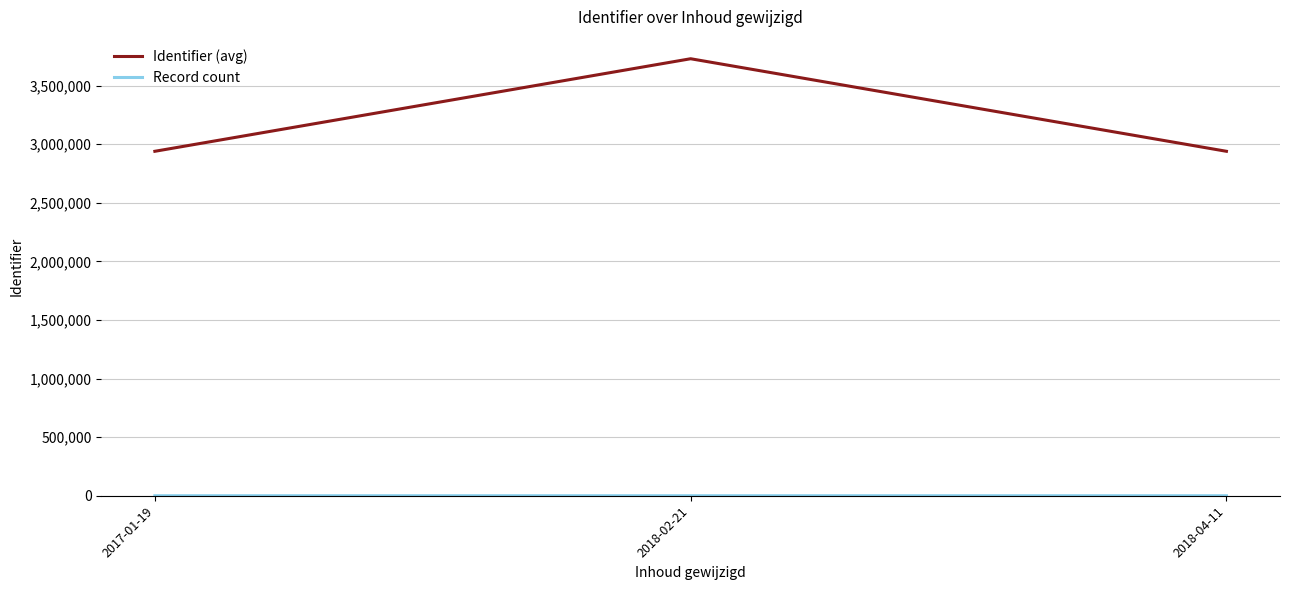

What is the average value of the Identifier (avg) series?

3203570.6